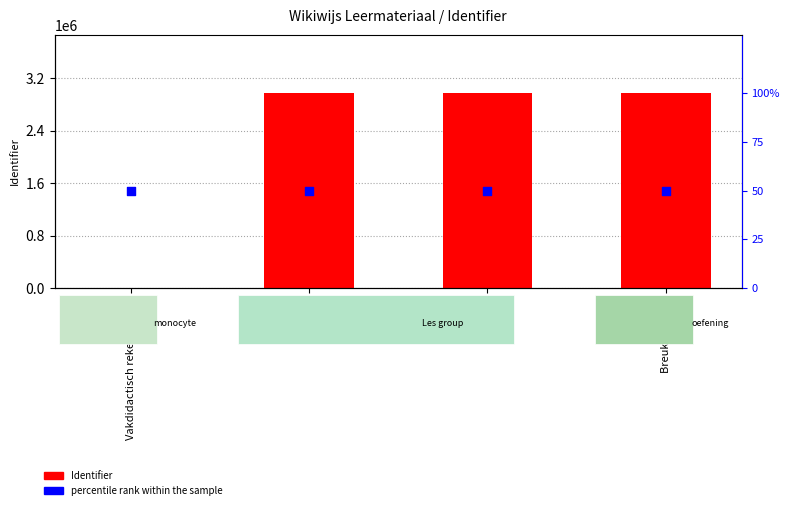

Which series has the largest total across all categories?

Identifier